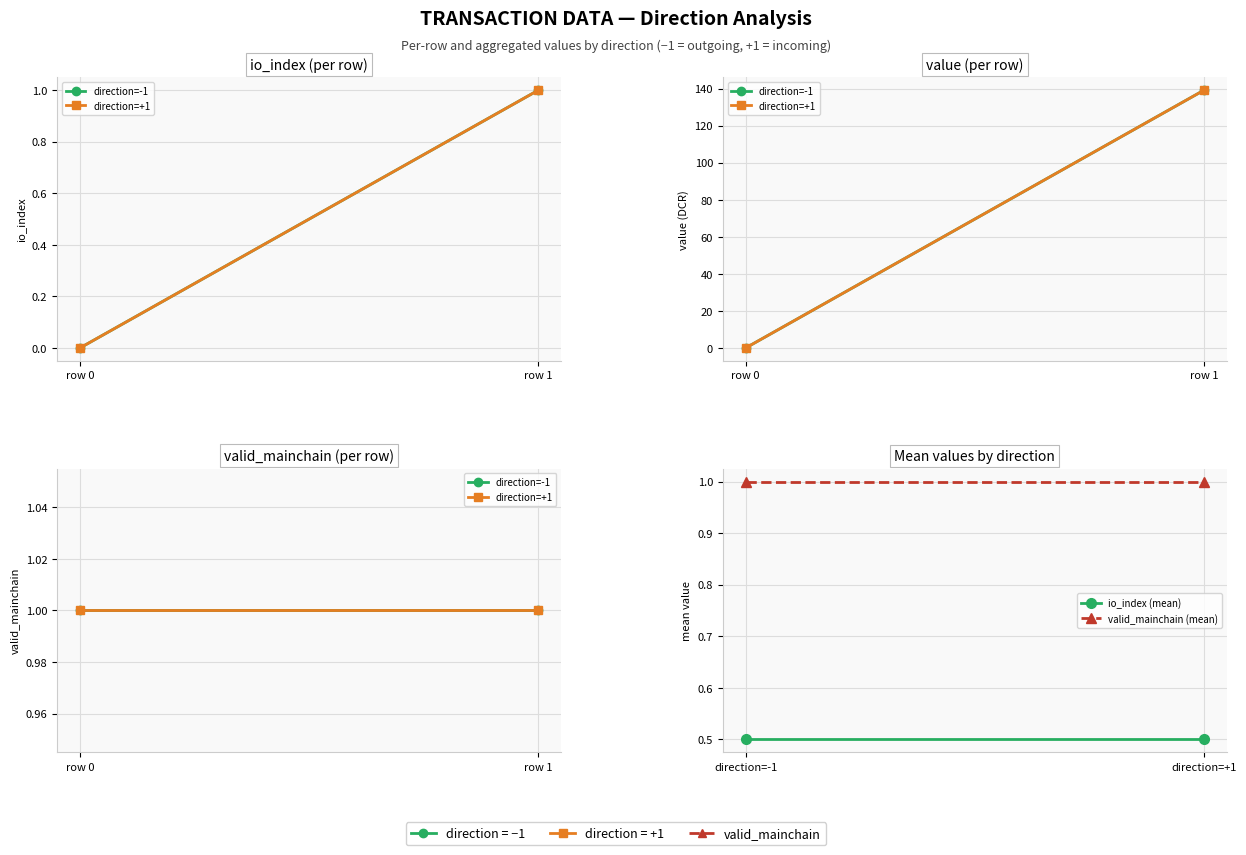

Which category has the lowest value across all series?

row 0